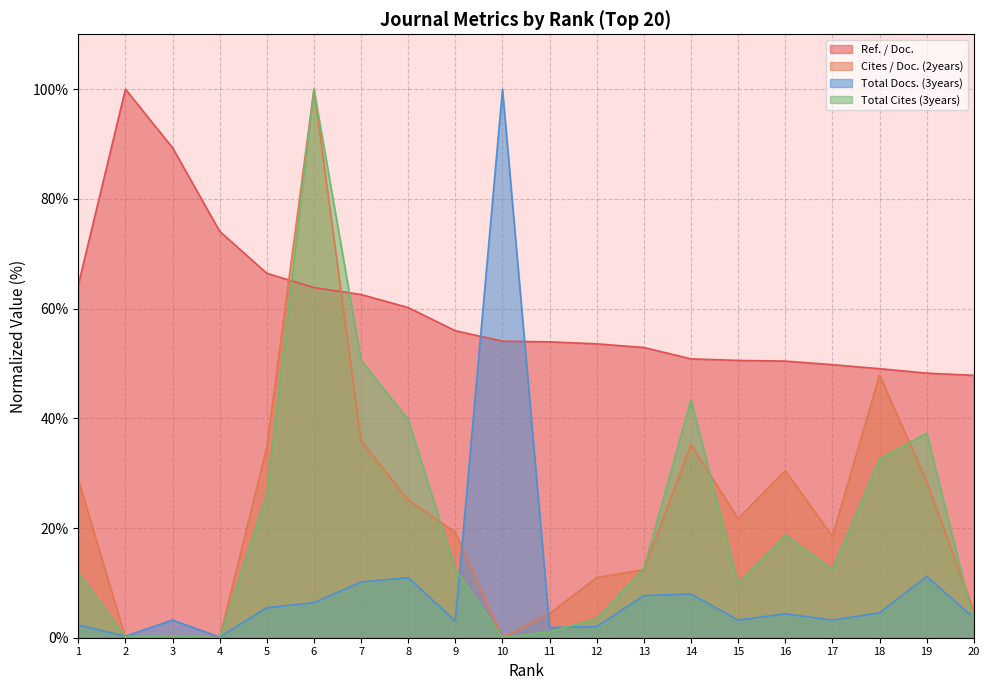

Rank the series at 5 from lowest to highest value.

Total Docs. (3years), Total Cites (3years), Cites / Doc. (2years), Ref. / Doc.